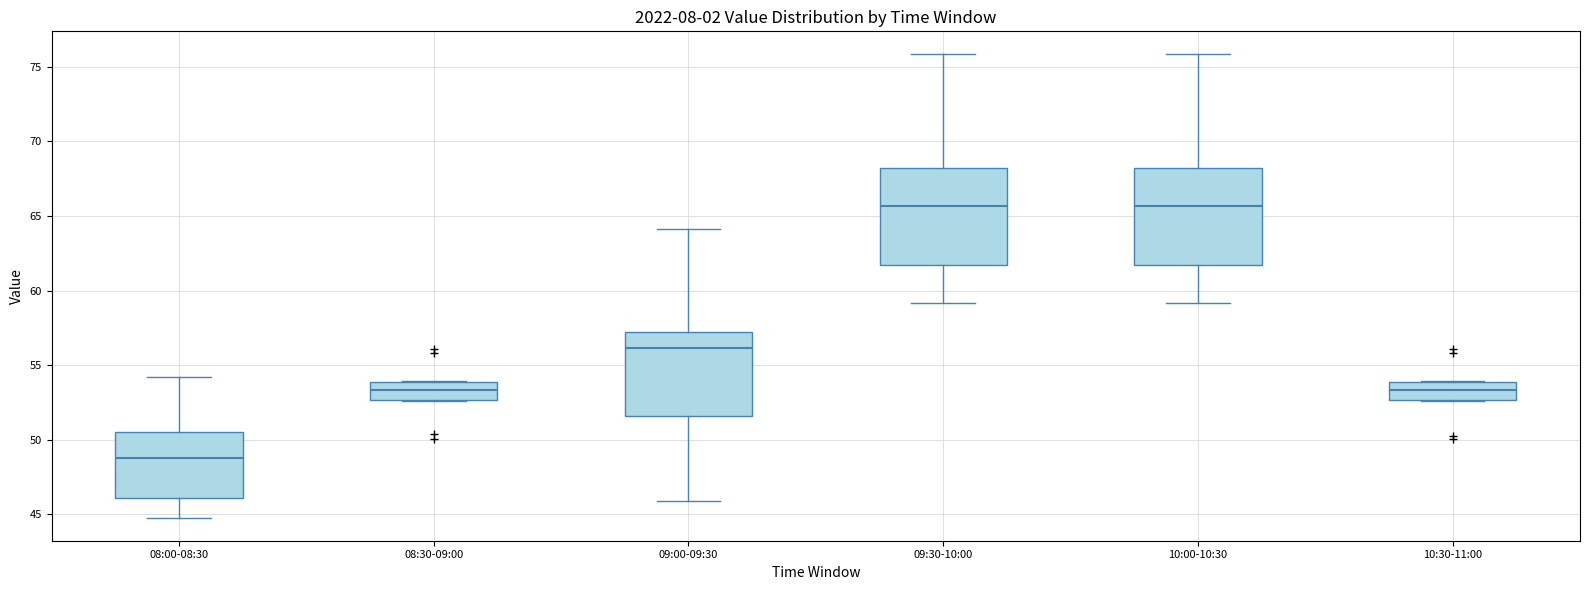

Where is the lower edge of the box for 10:00-10:30 on the y-axis? The values are not printed on the chart, so give them approximately, as read against the axis.

61.5